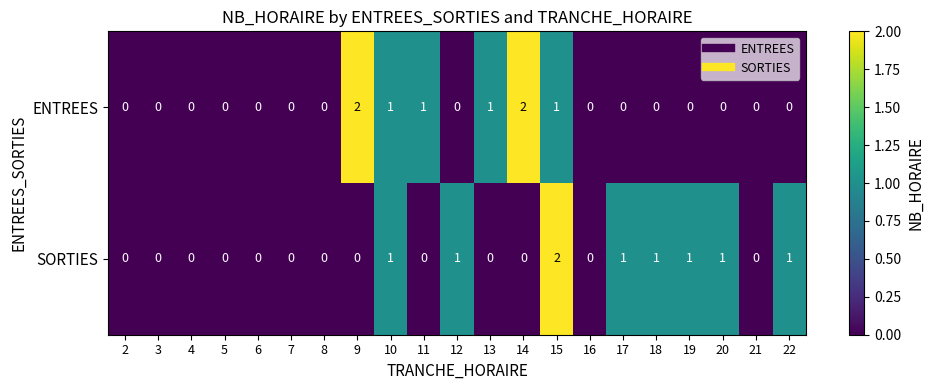

Count the ENTREES values in the range 0 to 1.

19